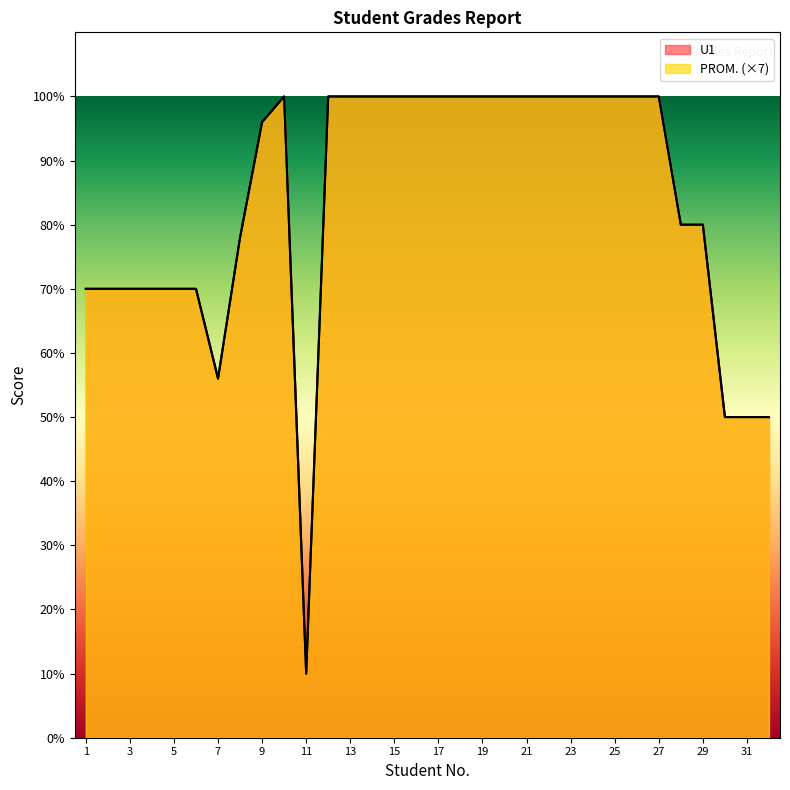

True or false: U1 and PROM. cross at least once.

False